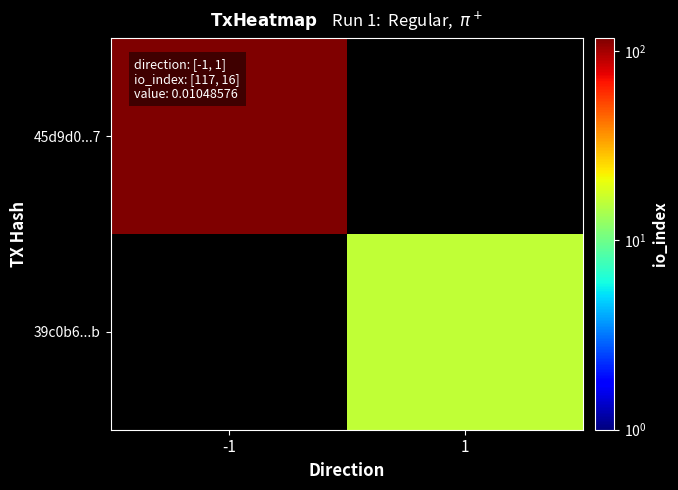

What value does the 39c0b6...b series have at 1?

16.0